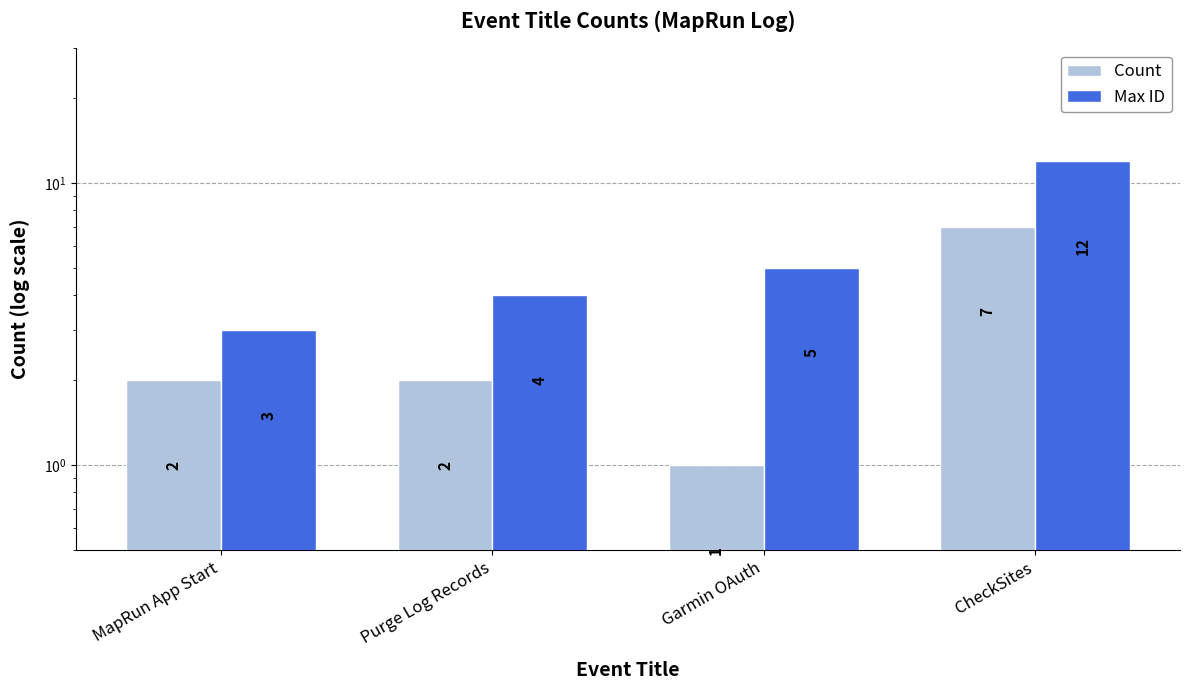

What is the difference between the Max ID values at Purge Log Records and MapRun App Start?

1